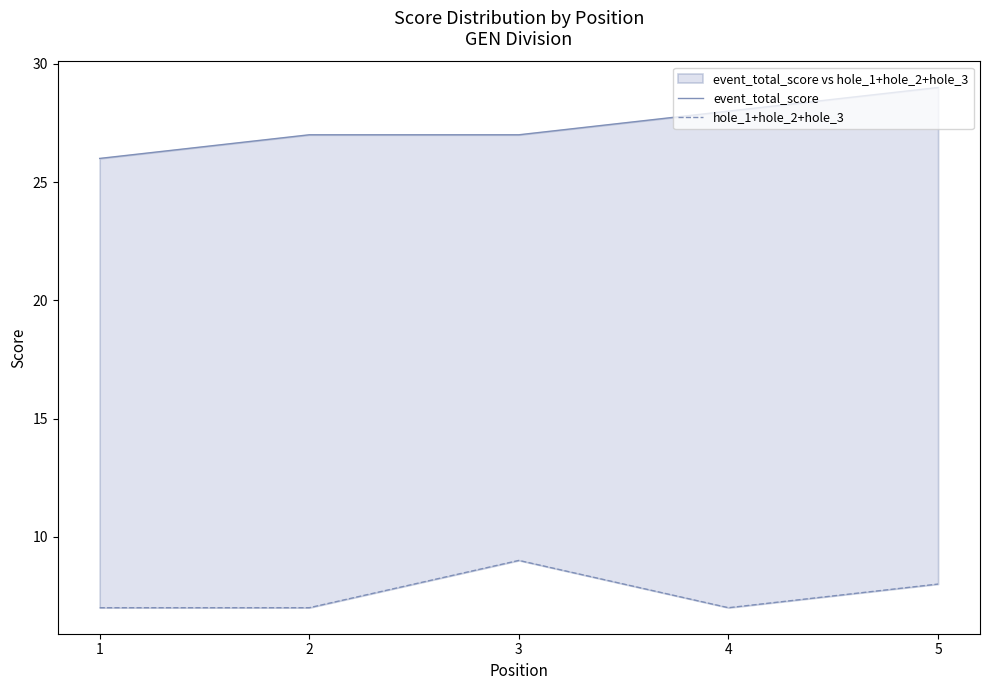

List the labels in order of event_total_score value, largest first.

5, 4, 2, 3, 1